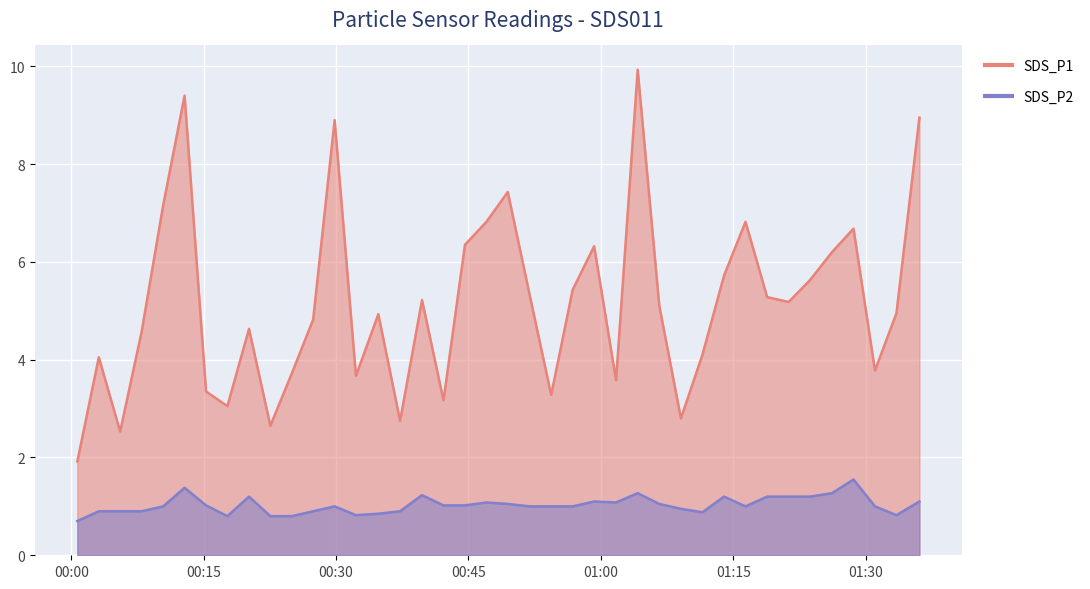

How many values in the SDS_P2 series exceed 1?

19